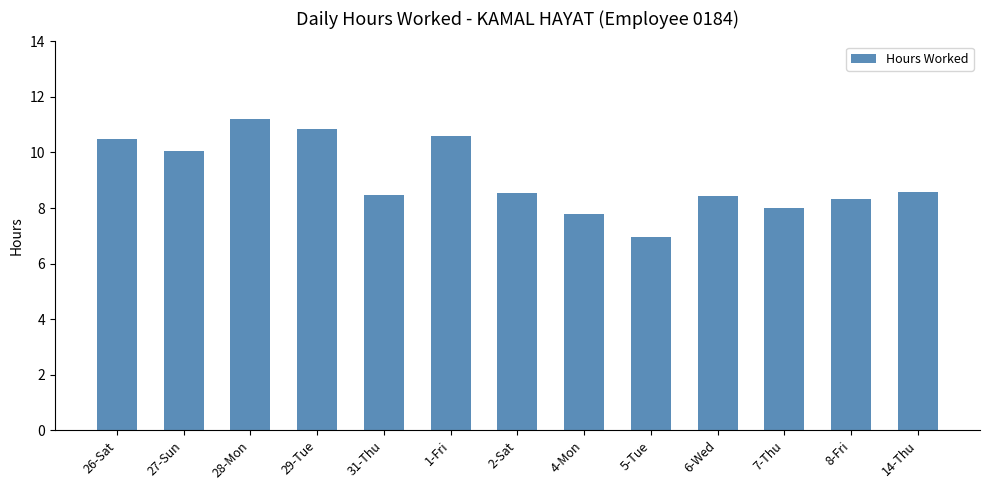

Between 5-Tue and 1-Fri, which is larger?

1-Fri